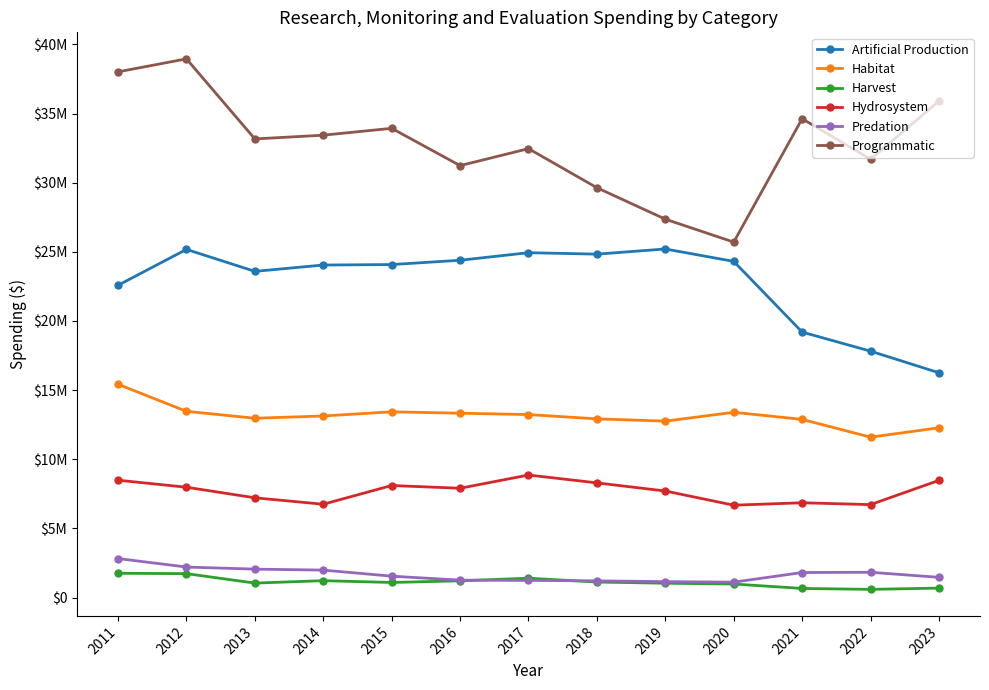

Which label corresponds to the smallest value in the chart?

2022